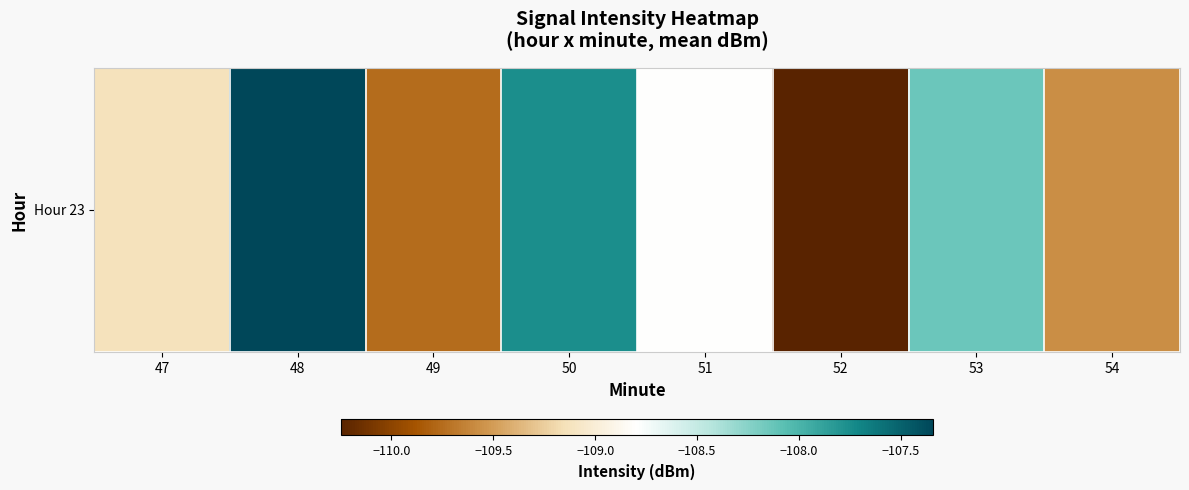

The value at 50 is -107.8. True or false?

True